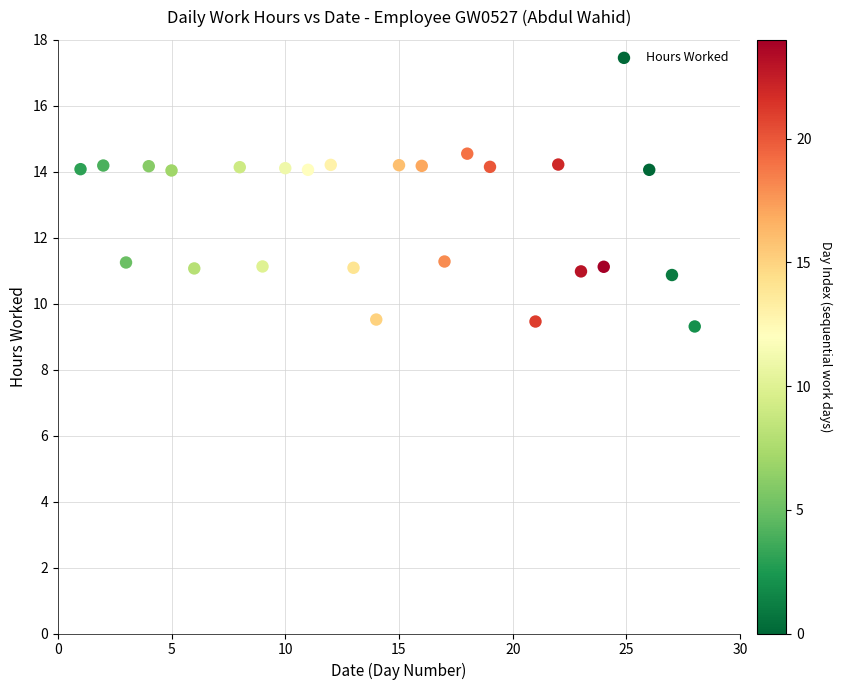

What is the range of Y values (max minus min)?

5.2